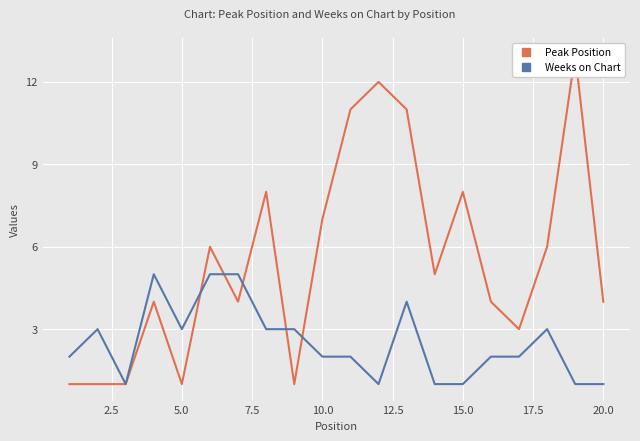

Which series has the widest spread of values?

Peak Position